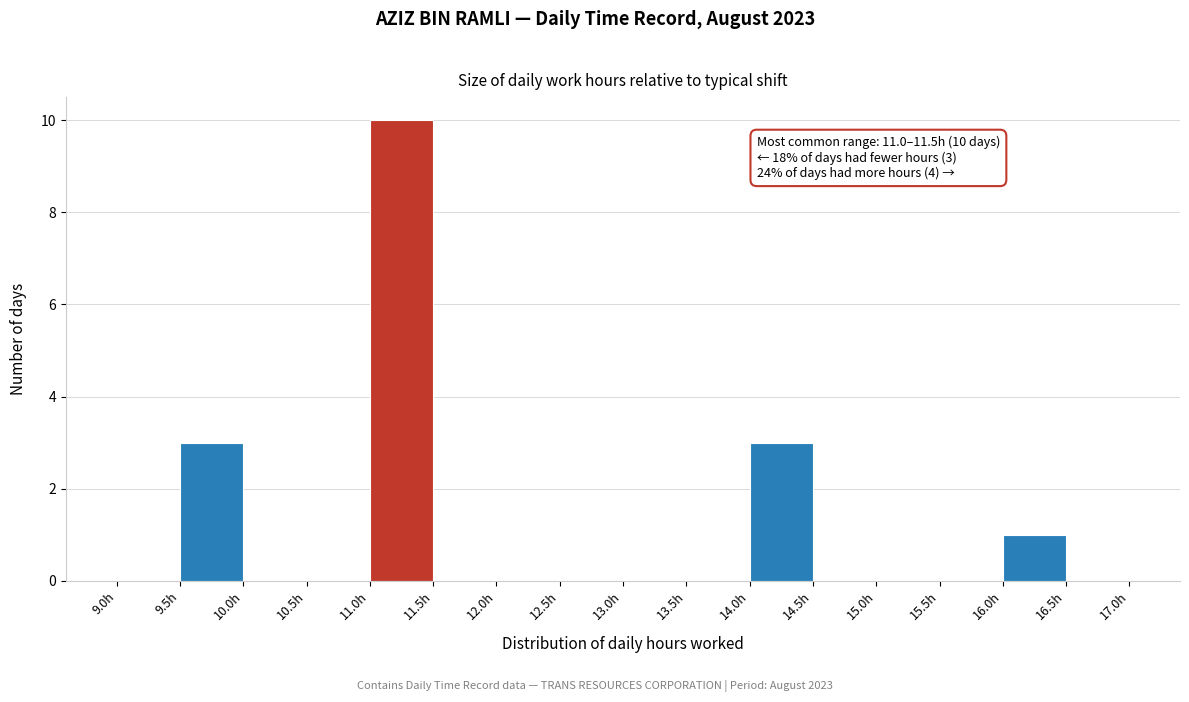

Which range on the x-axis has the tallest bar?

11.0 to 11.5